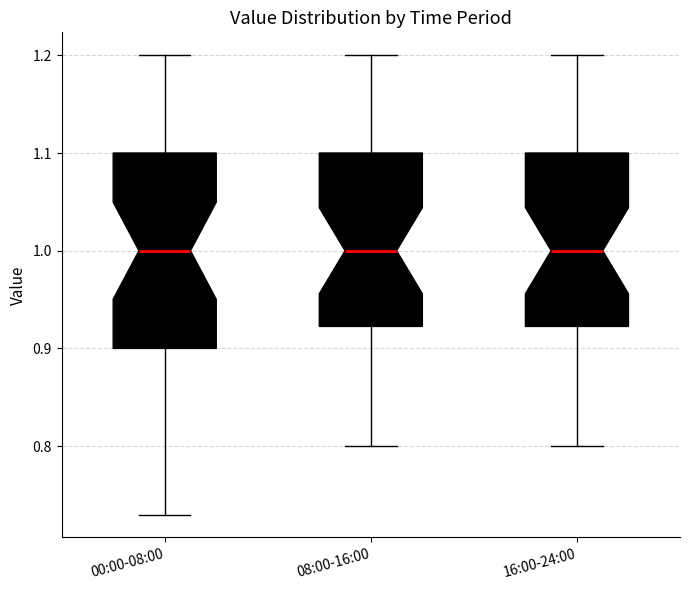

Where does the upper whisker of the box for 16:00-24:00 end on the y-axis? The values are not printed on the chart, so give them approximately, as read against the axis.

1.20